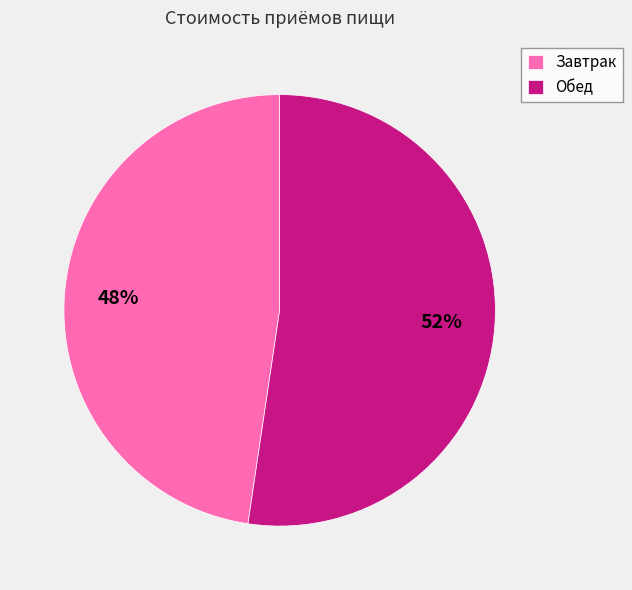

To the nearest percent, what percentage of the pie is Обед?

52%